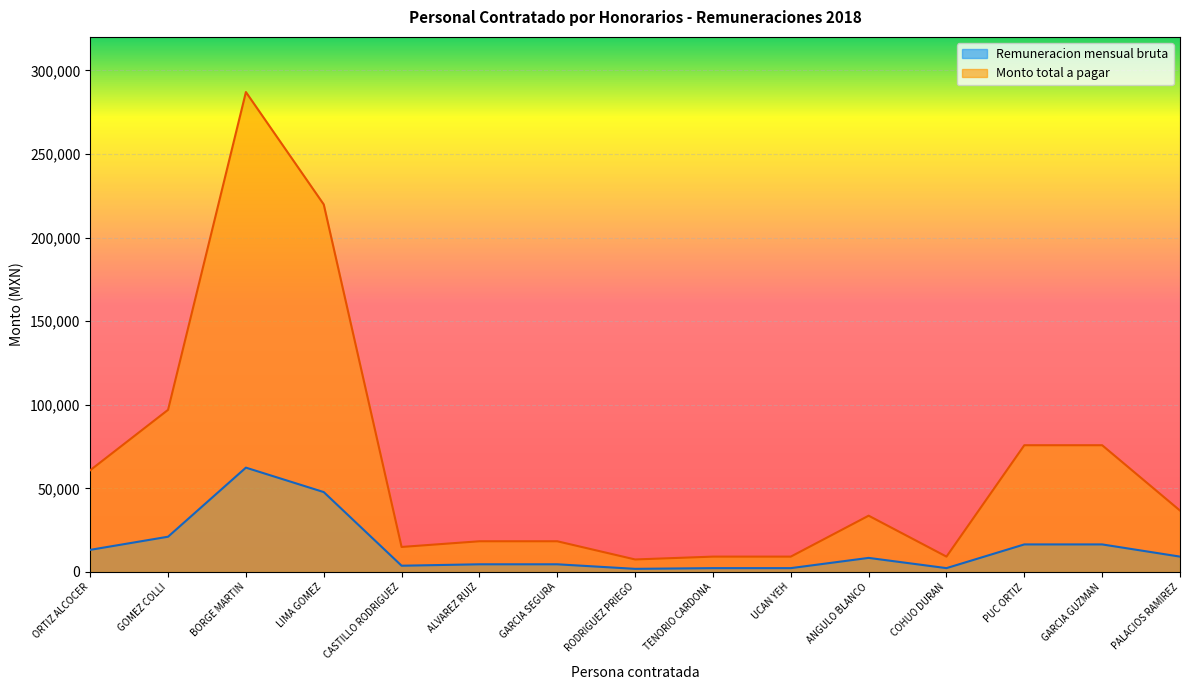

Is the value of Monto total a pagar at ORTIZ ALCOCER greater than the value of Remuneracion mensual bruta at ORTIZ ALCOCER?

Yes